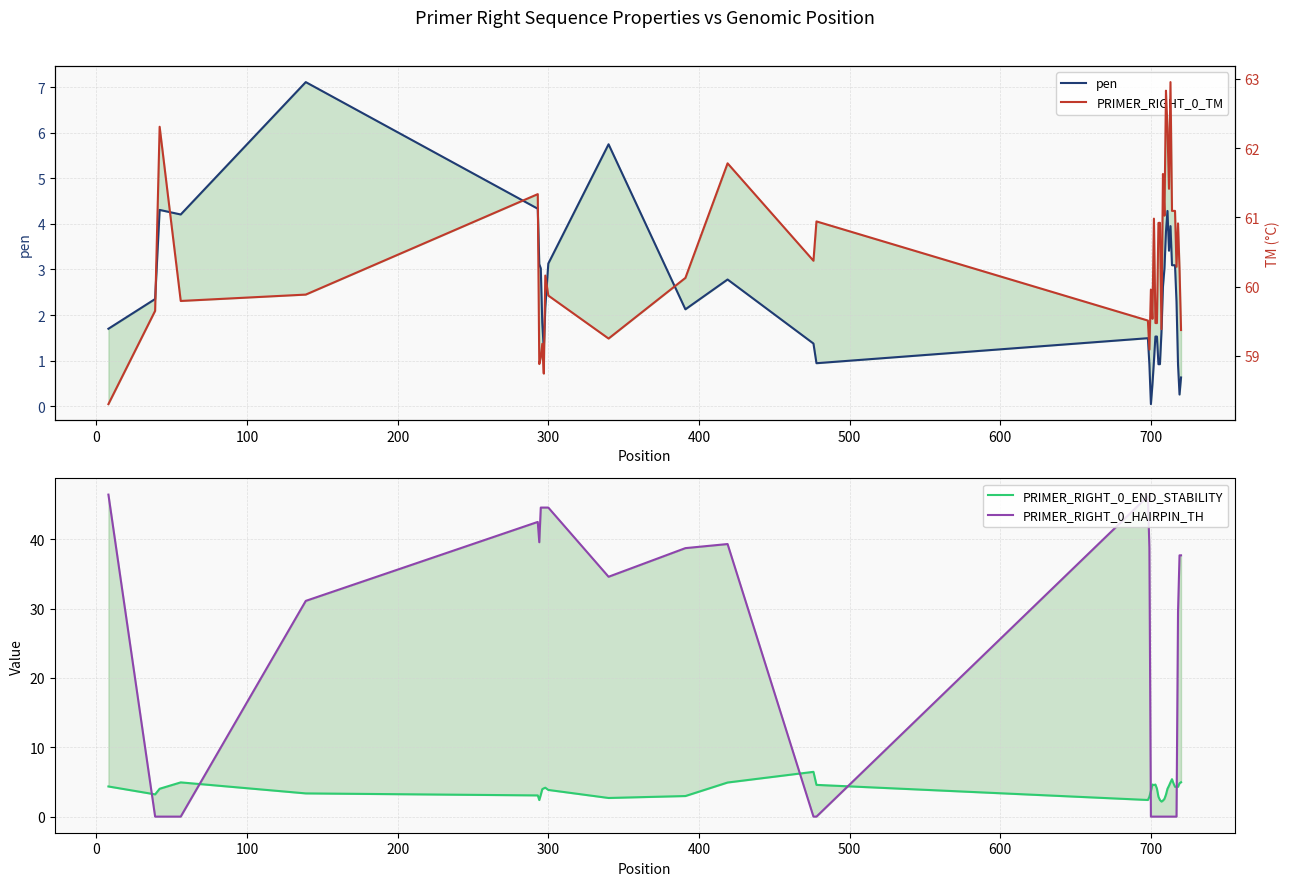

What position from the left is 700?

20